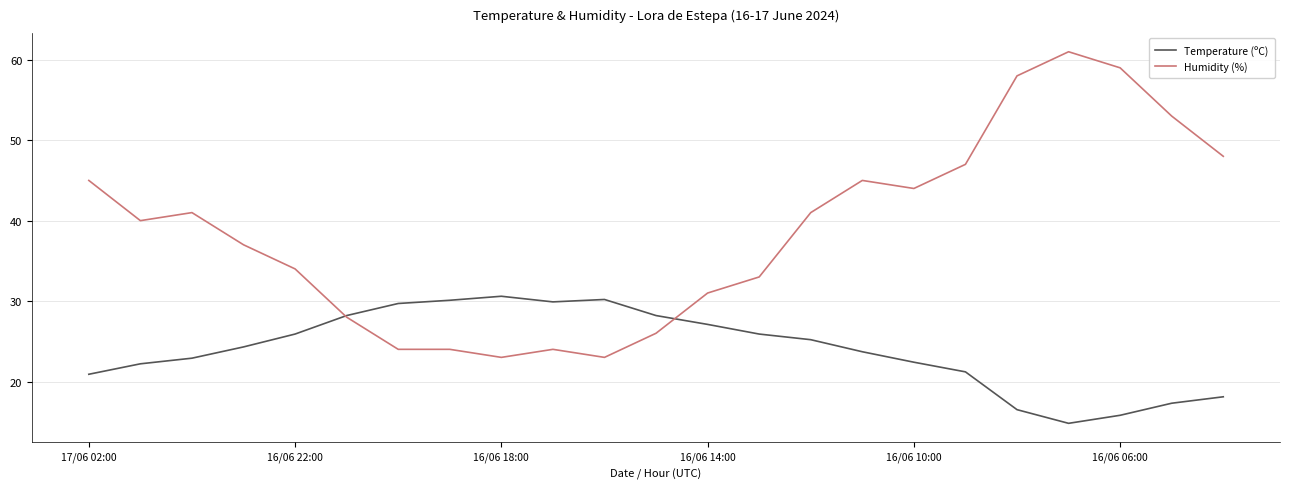

List the series in order of their peak value, highest first.

Humidity (%), Temperature (ºC)